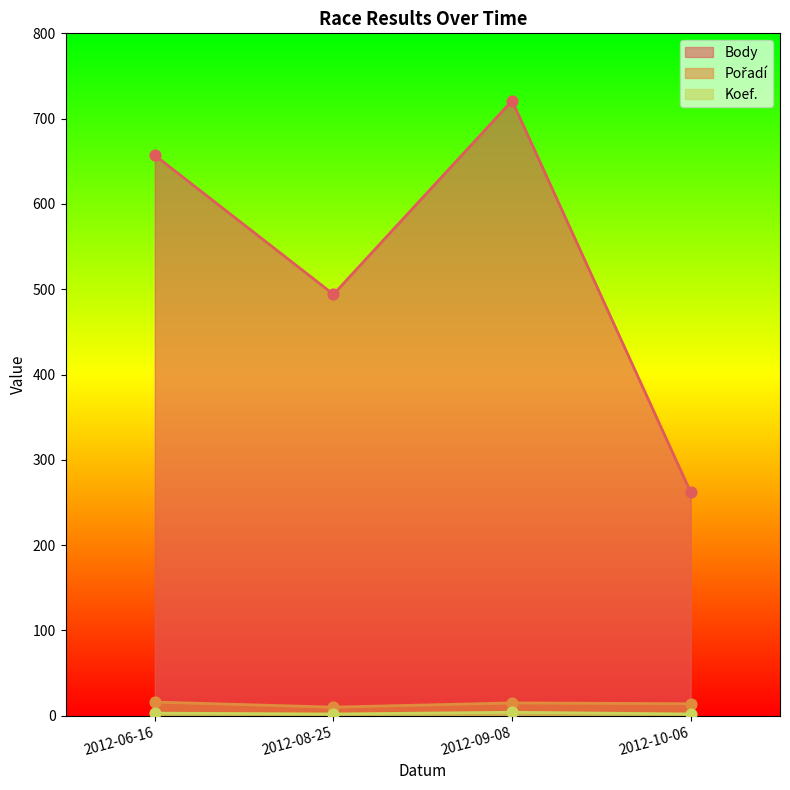

At how many categories does at least one series exceed 179?

4